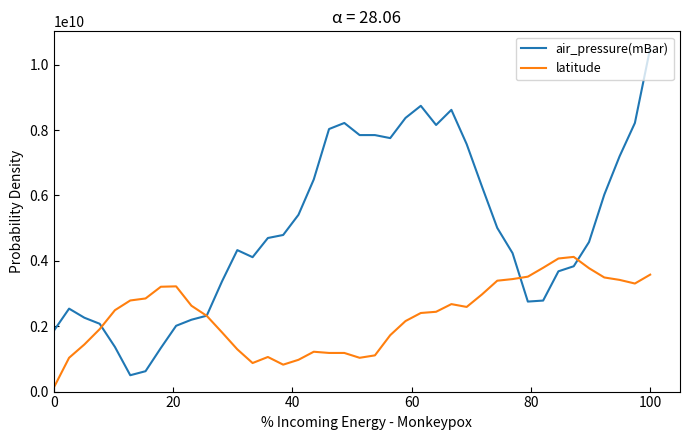

What are all the series names shown in the legend?

air_pressure(mBar), latitude